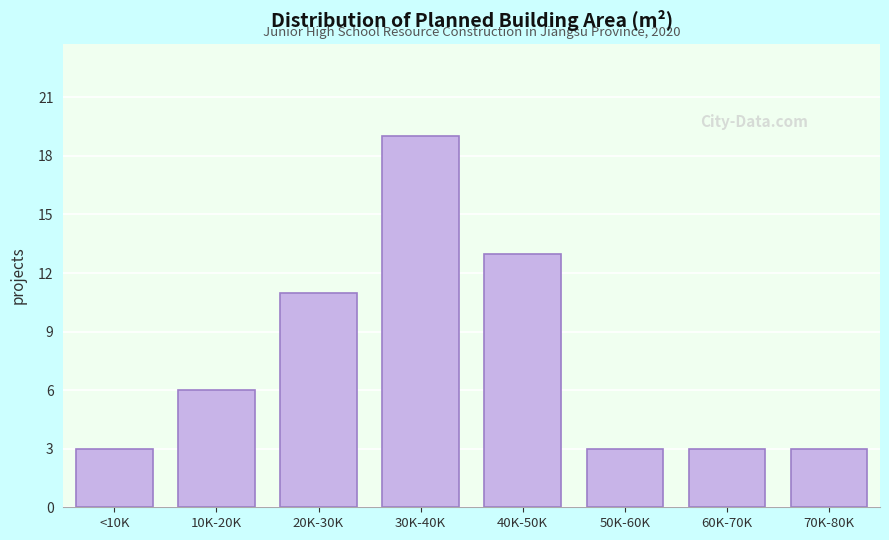

Reading left to right, what are all the values shown in this chart?

<10K=3	10K-20K=6	20K-30K=11	30K-40K=19	40K-50K=13	50K-60K=3	60K-70K=3	70K-80K=3